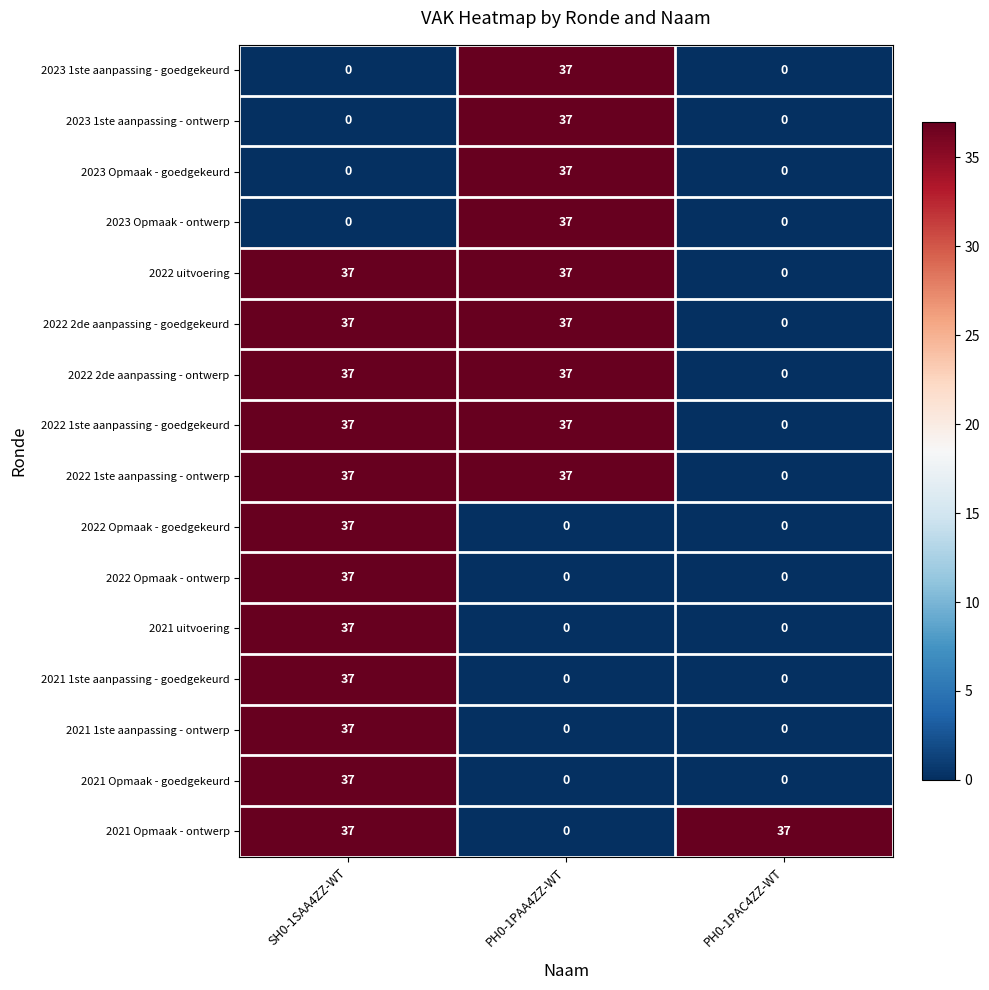

How many 2023 1ste aanpassing - goedgekeurd values are between 0 and 37?

3